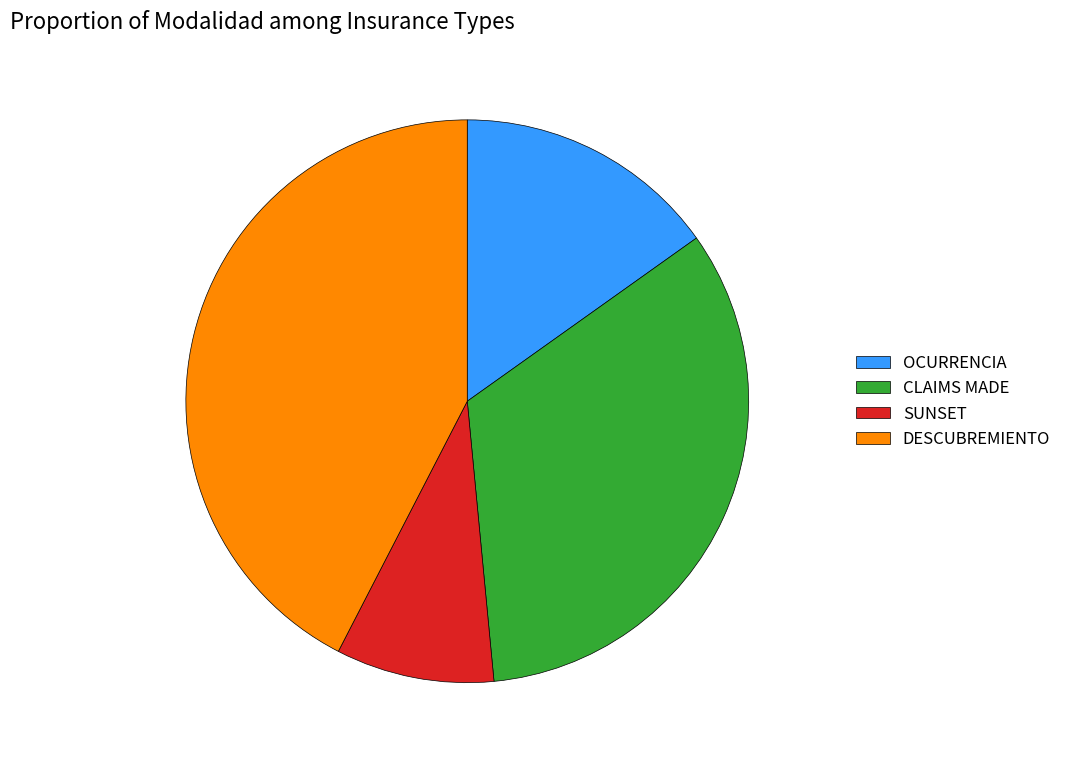

How many segments does this pie chart have?

4